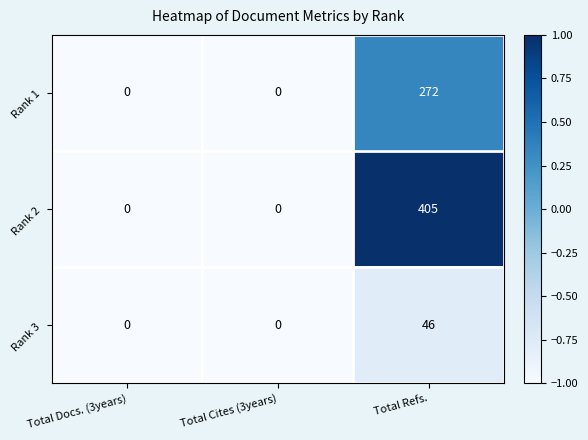

Which series changed the most between Total Cites (3years) and Total Refs.?

Rank 2